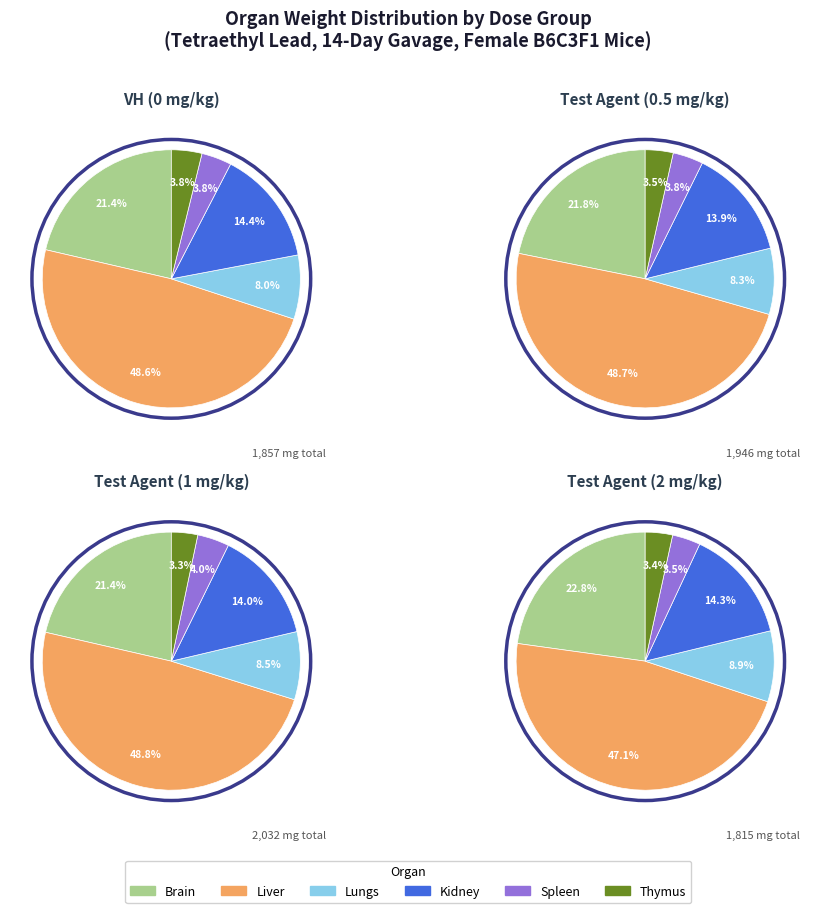

To the nearest percent, what is the difference between the Test Agent (2 mg/kg) and Test Agent (1 mg/kg) slice percentages?

2%